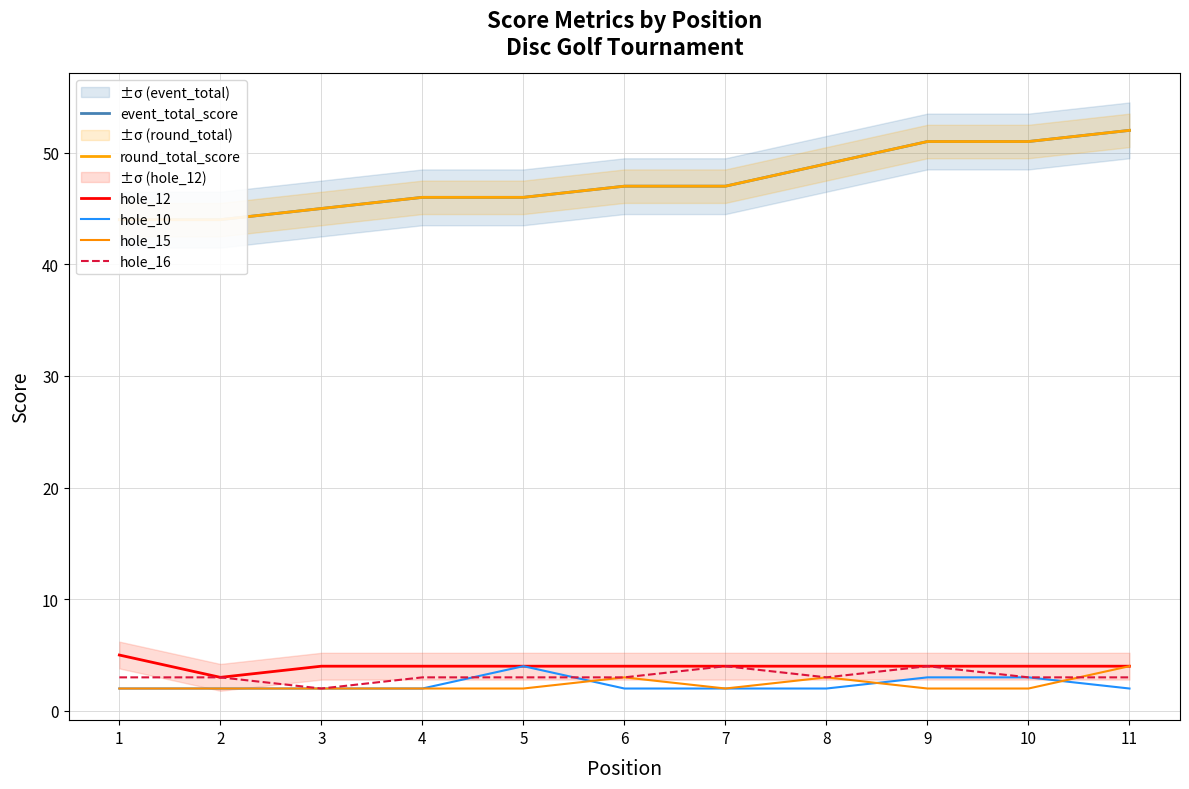

What value does the hole_16 series have at 6?

3